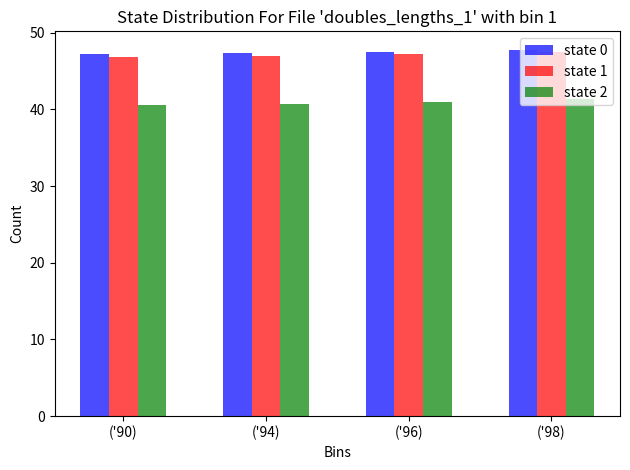

Is it true that state 0 equals 17.3 at ('90)?

False